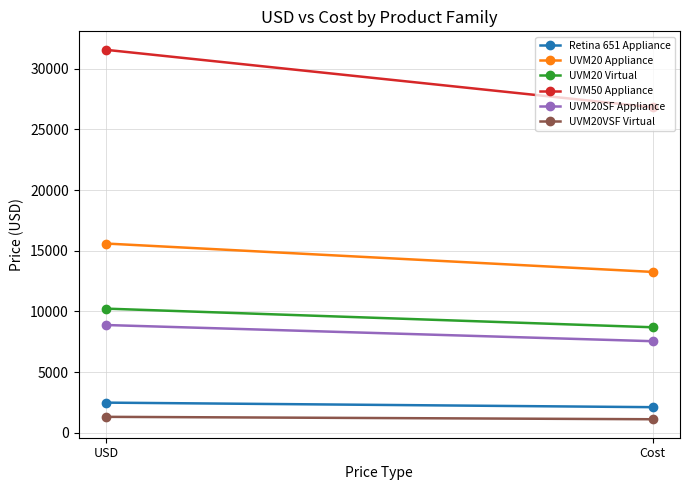

What is the smallest value displayed?

1126.2